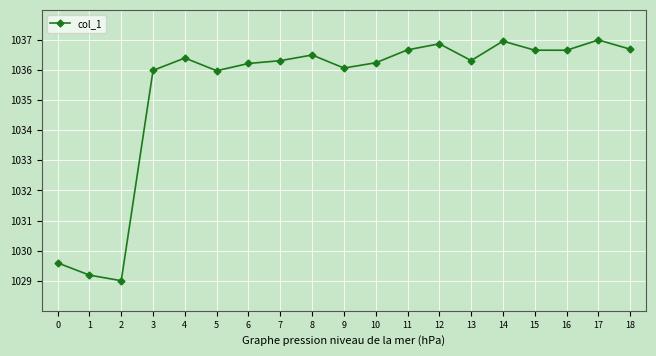

What is the value of the 19th point from the left?

1036.7